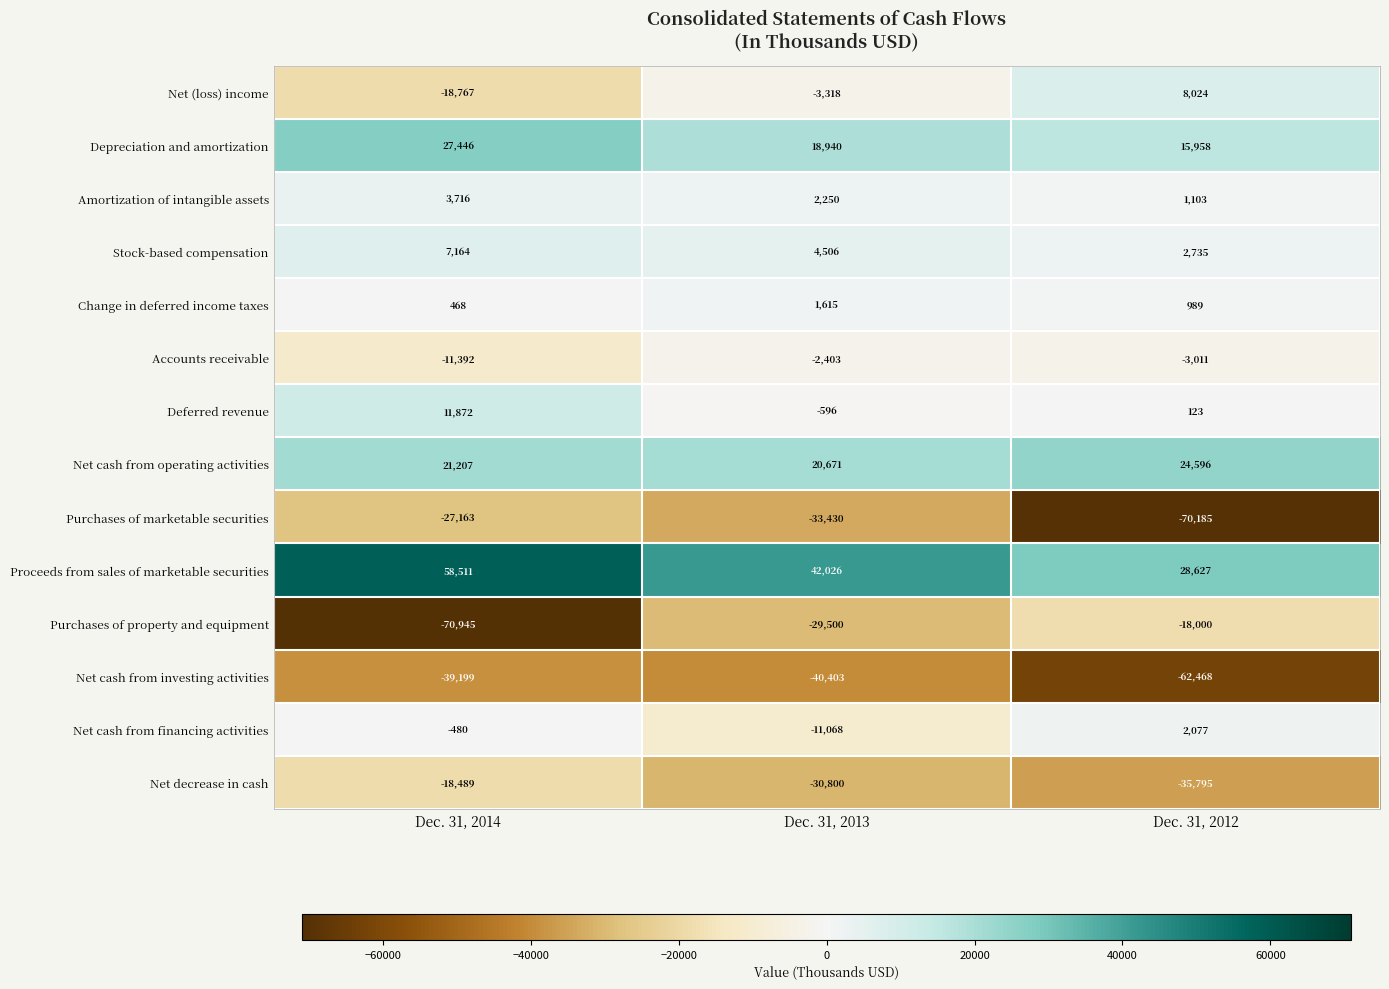

The value of Net (loss) income at Dec. 31, 2013 is -3318. True or false?

True